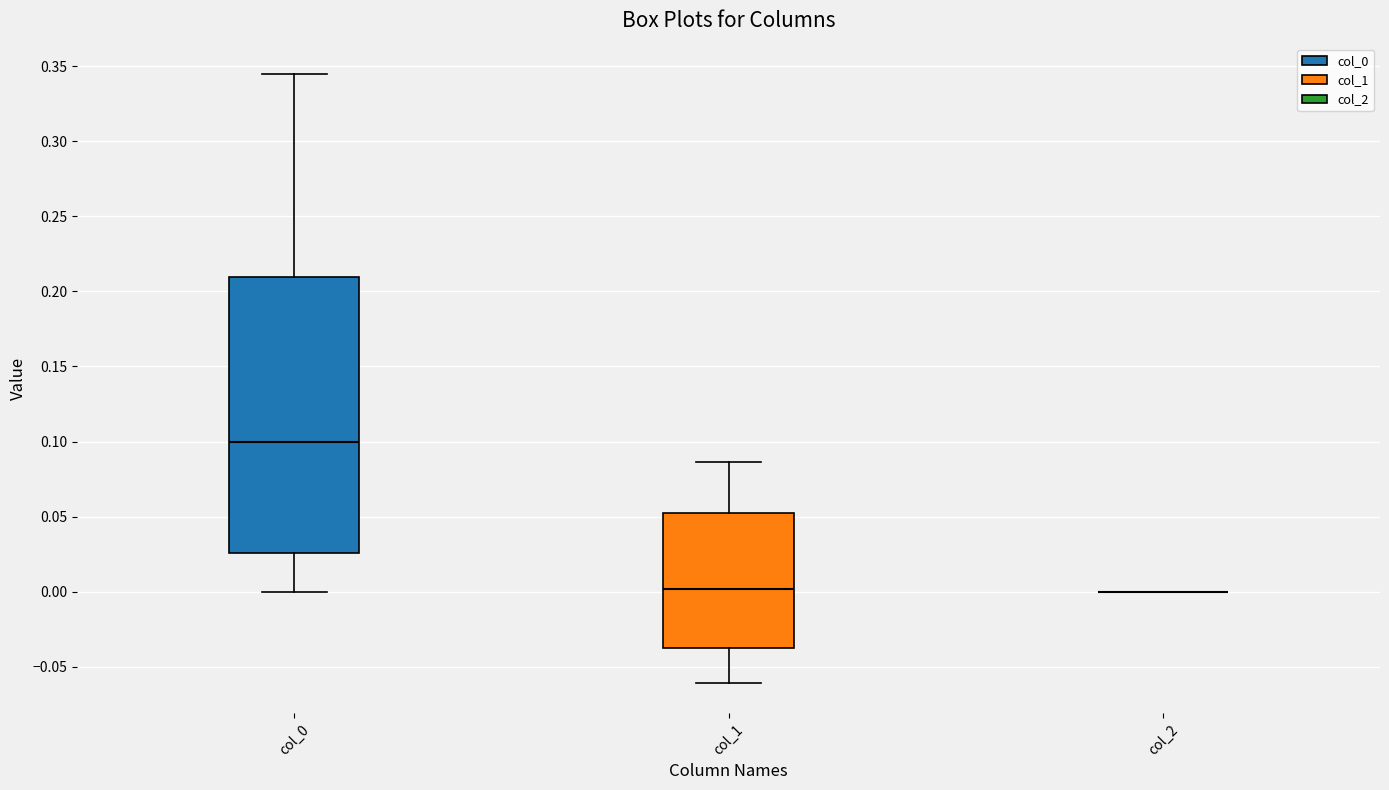

Which box is the tallest, from its lower edge to its upper edge?

col_0